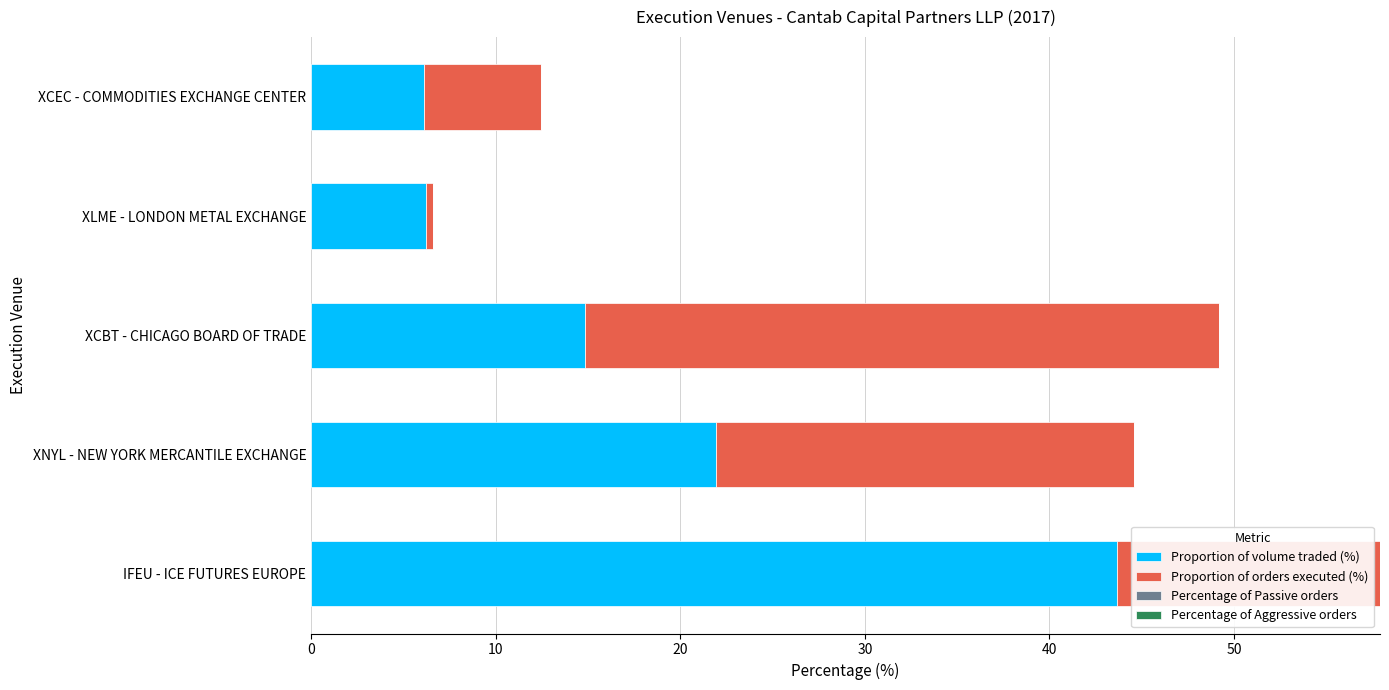

The Proportion of volume traded (%) series shows 14.8 at XCBT - CHICAGO BOARD OF TRADE. True or false?

True